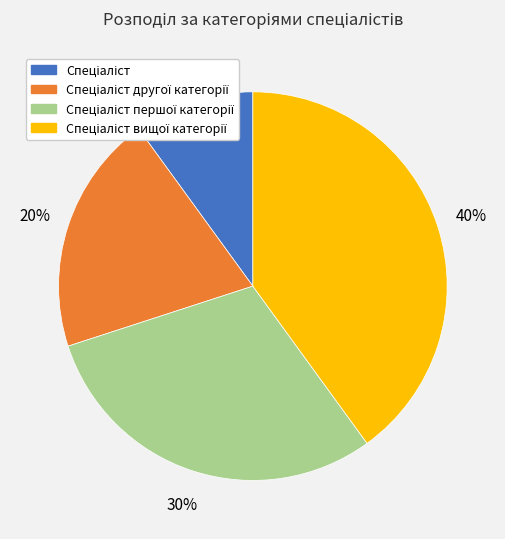

To the nearest percent, what is the difference between the largest and smallest slice percentages?

30%